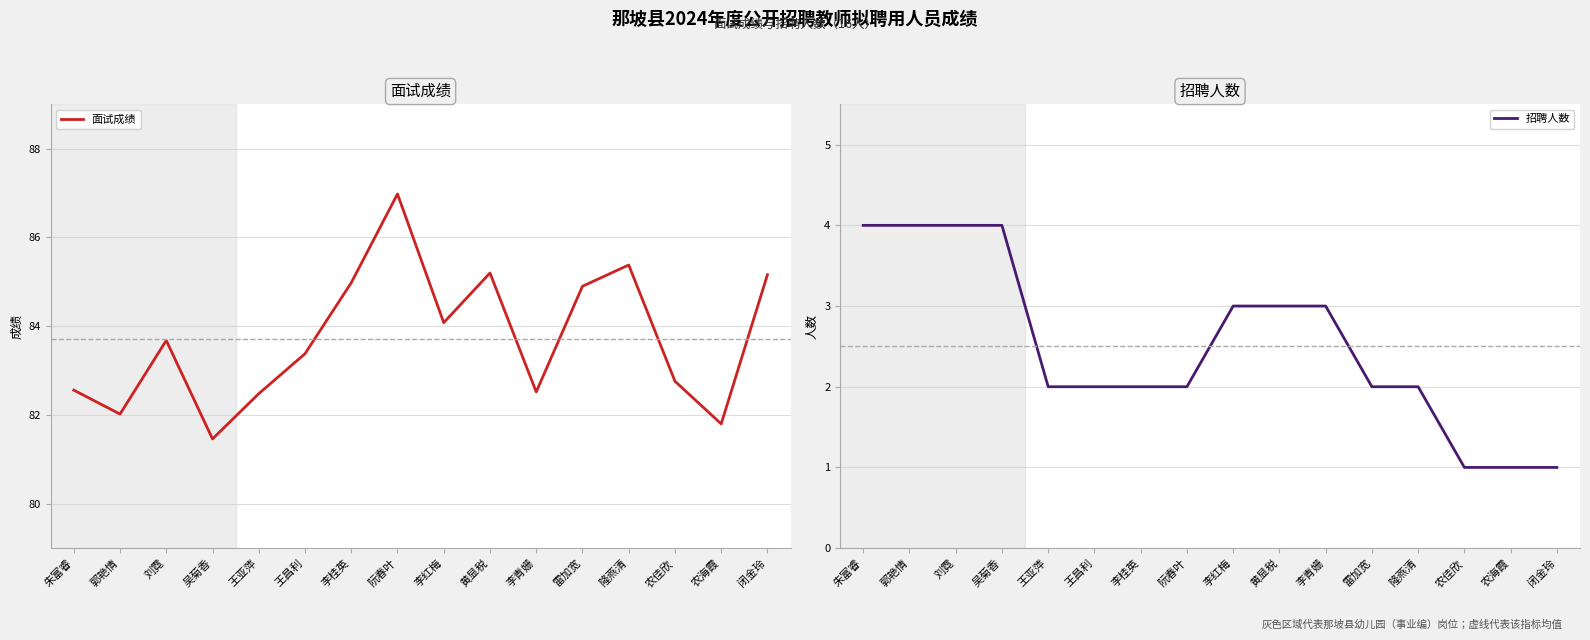

Which series changed the most between 吴菊香 and 阮春叶?

面试成绩